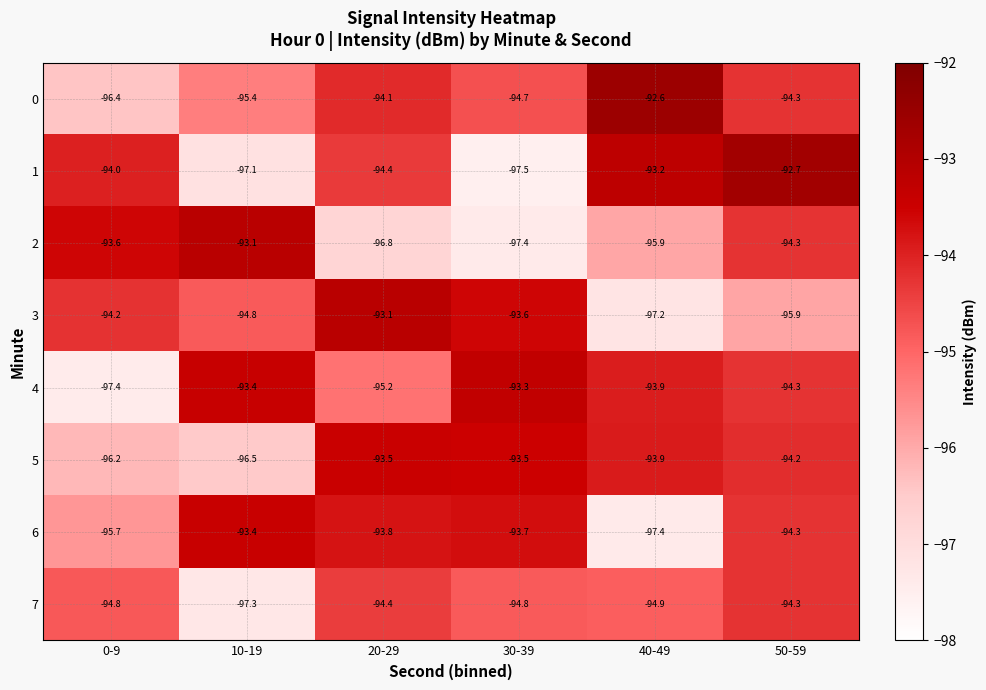

What is the approximate value of 6 at 30-39?

-93.7